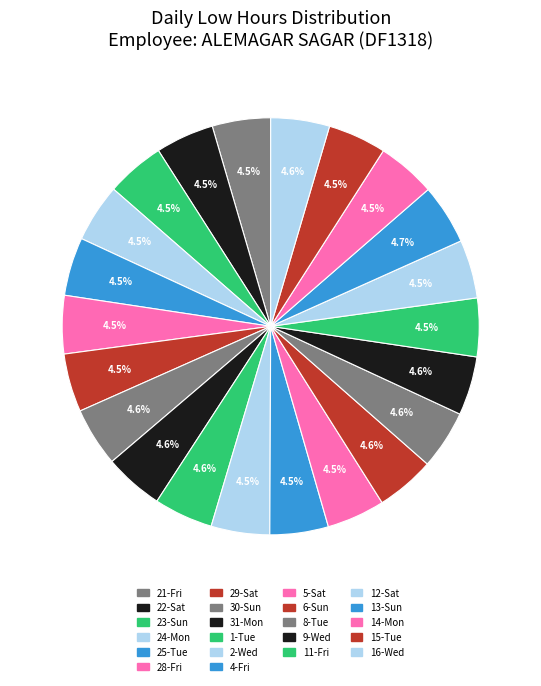

Which category has the biggest portion of the pie?

13-Sun